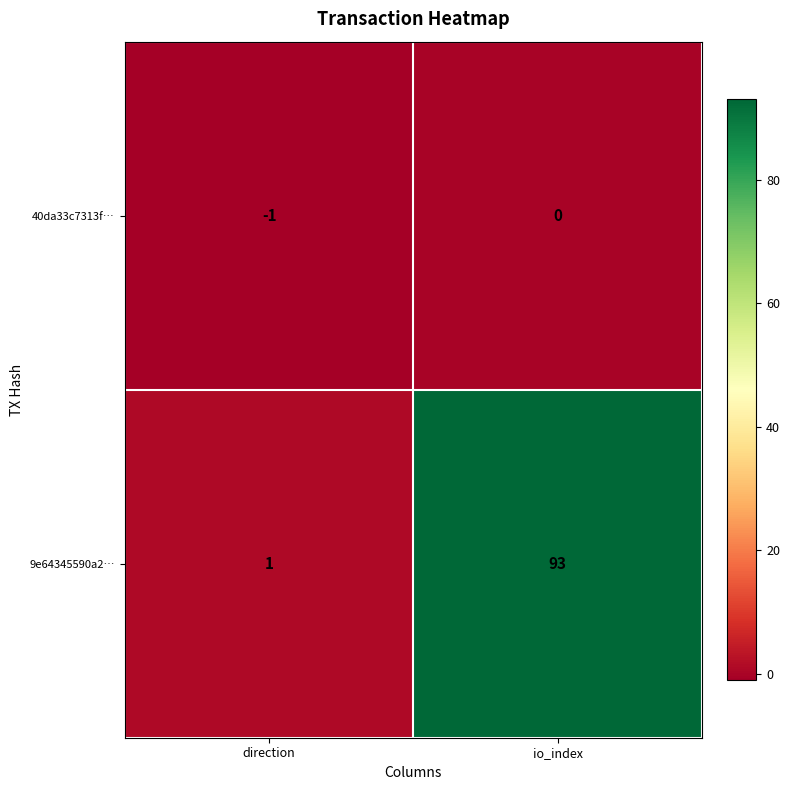

Reading left to right, list all the values displayed in this chart.

40da33c7313f…: direction=-1	io_index=0
9e64345590a2…: direction=1	io_index=93